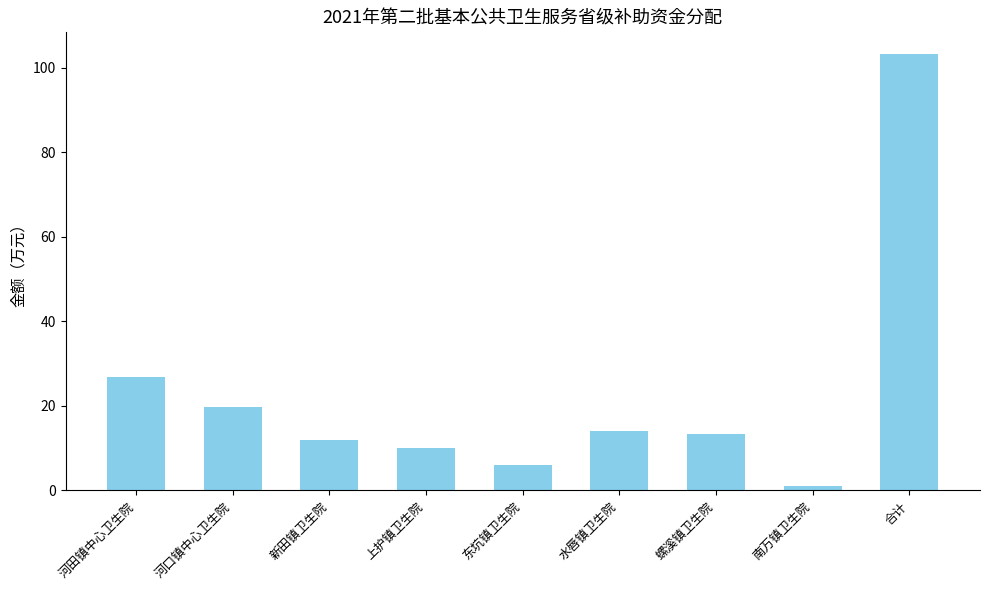

True or false: the data shows 103.2 at 合计.

True